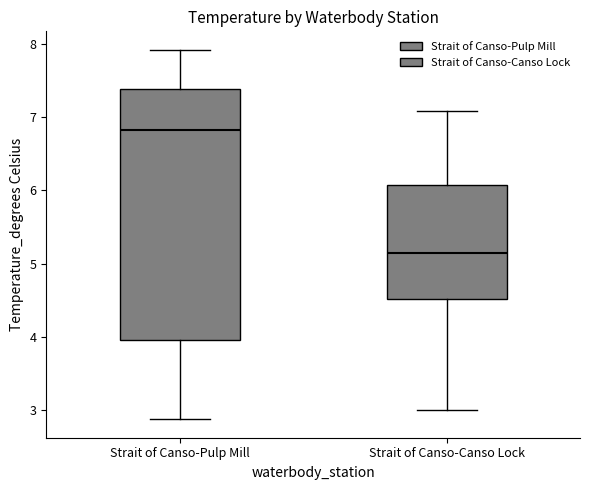

Comparing the boxes themselves (not the whiskers), which one is the tallest?

Strait of Canso-Pulp Mill